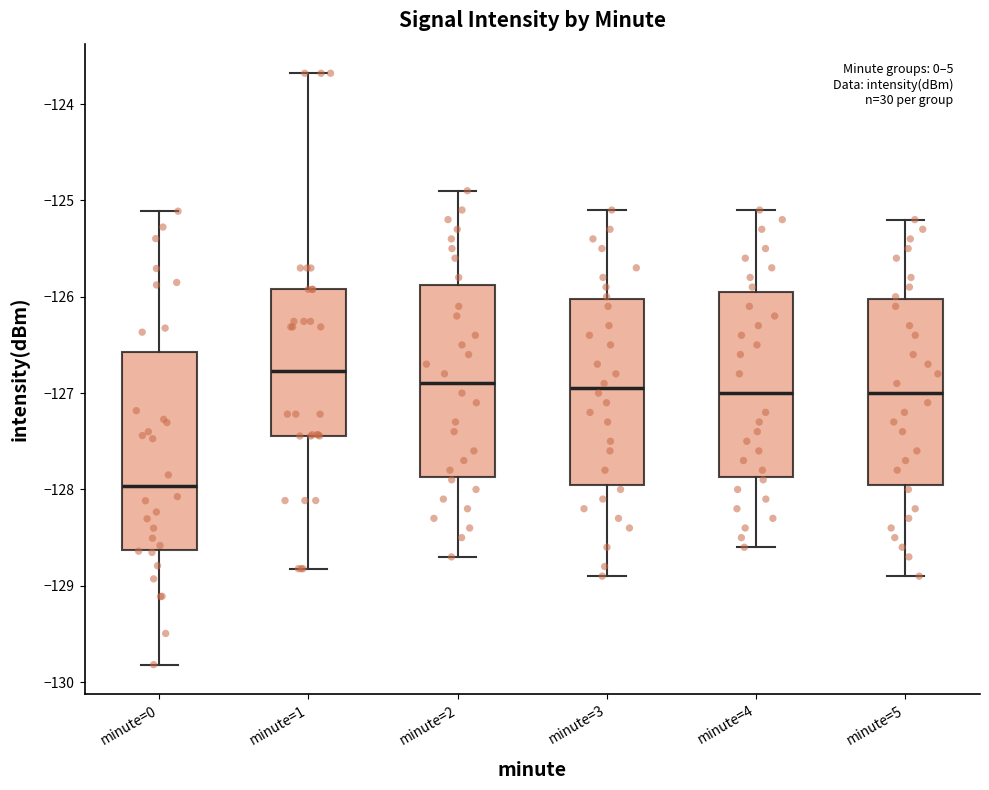

Reading left to right, read every box against the y-axis: the position of its median line, the range the box covers, and the ends of its whiskers. The values are not printed on the chart, so give them approximately, as read against the axis.

minute=0: median -128.0, box -128.6 to -126.6, whiskers -129.8 to -125.1
minute=1: median -126.8, box -127.4 to -125.9, whiskers -128.8 to -123.7
minute=2: median -126.9, box -127.9 to -125.9, whiskers -128.7 to -124.9
minute=3: median -126.9, box -127.9 to -126.0, whiskers -128.9 to -125.1
minute=4: median -127.0, box -127.9 to -125.9, whiskers -128.6 to -125.1
minute=5: median -127.0, box -127.9 to -126.0, whiskers -128.9 to -125.2